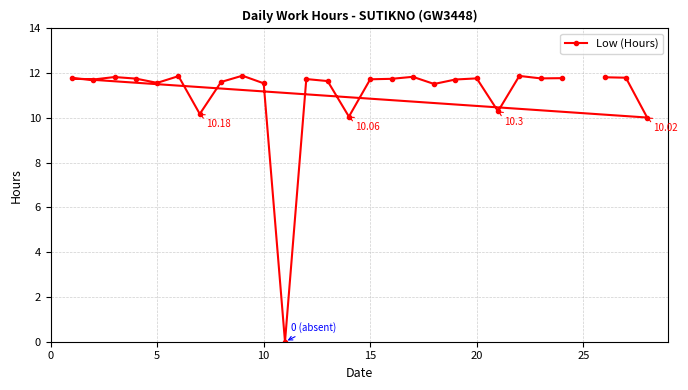

What is the average value?

11.1